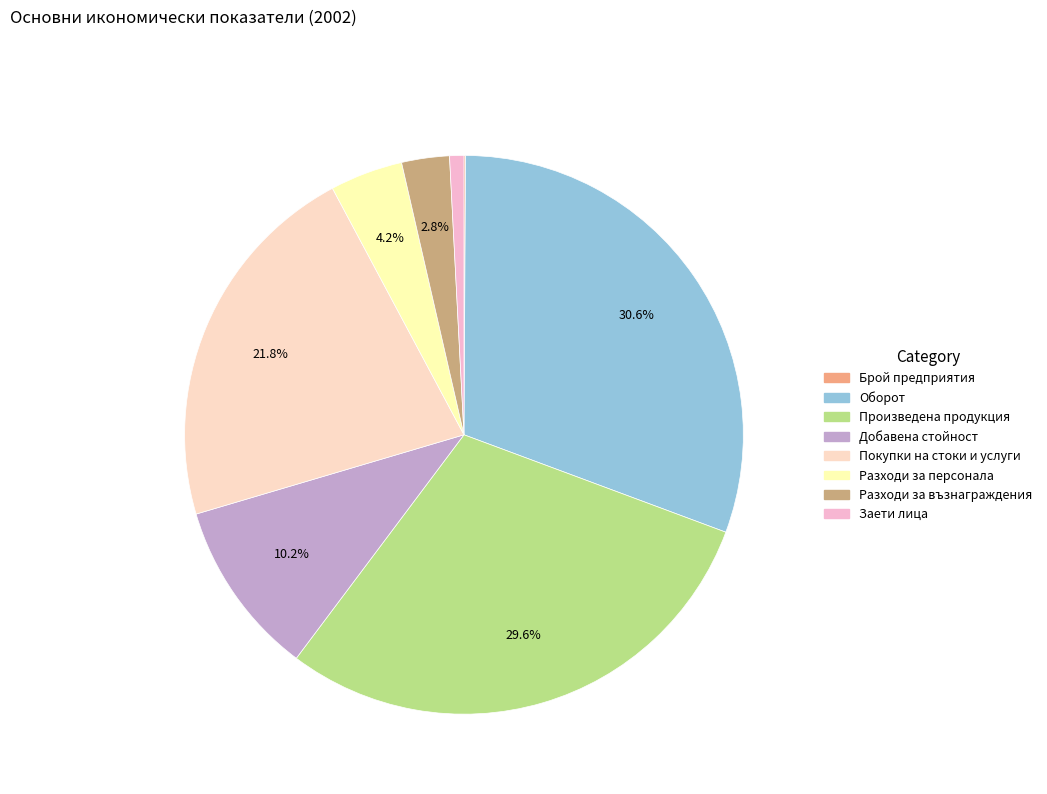

What is the smallest slice in the pie chart?

Брой предприятия